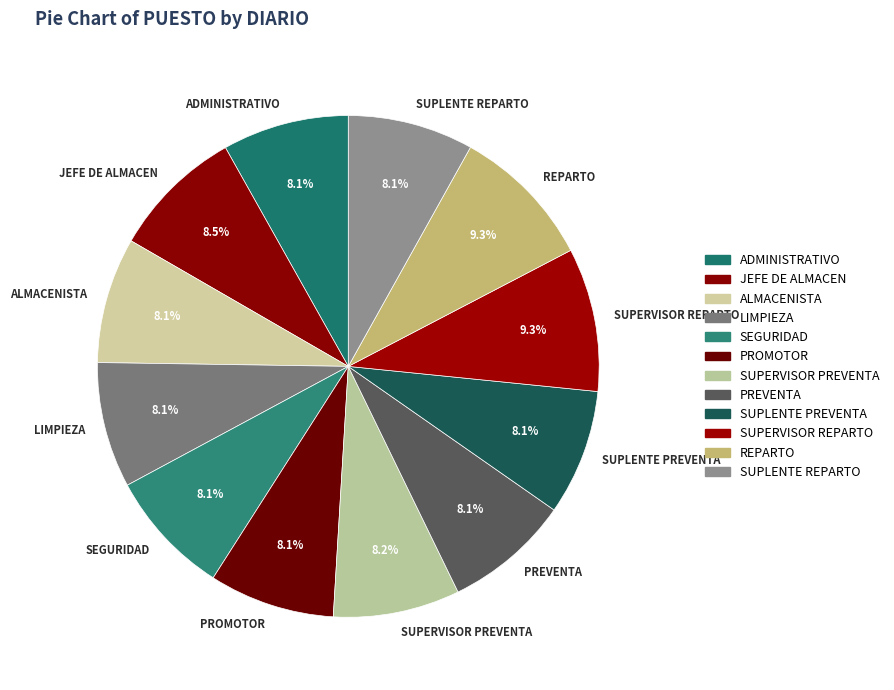

Is the sum of SUPERVISOR PREVENTA and SUPLENTE PREVENTA greater than half?

No